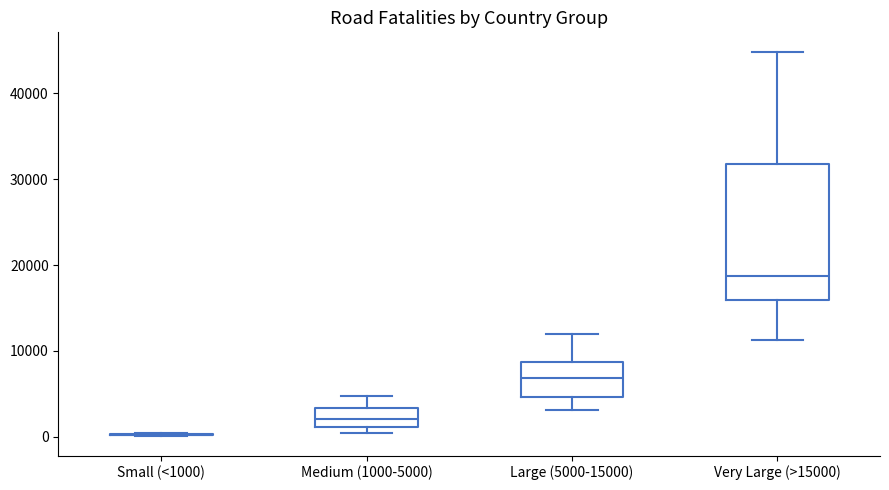

Reading left to right, transcribe this box plot: for each box, give where its median line is, the range the box spans, and where its two whiskers end, as read against the y-axis. The values are not printed on the chart, so give them approximately, as read against the axis.

Small (<1000): box collapsed to a line at 0, whiskers 0 to 0
Medium (1000-5000): median 2000, box 1000 to 3000, whiskers 0 to 5000
Large (5000-15000): median 7000, box 5000 to 9000, whiskers 3000 to 12000
Very Large (>15000): median 19000, box 16000 to 32000, whiskers 11000 to 45000